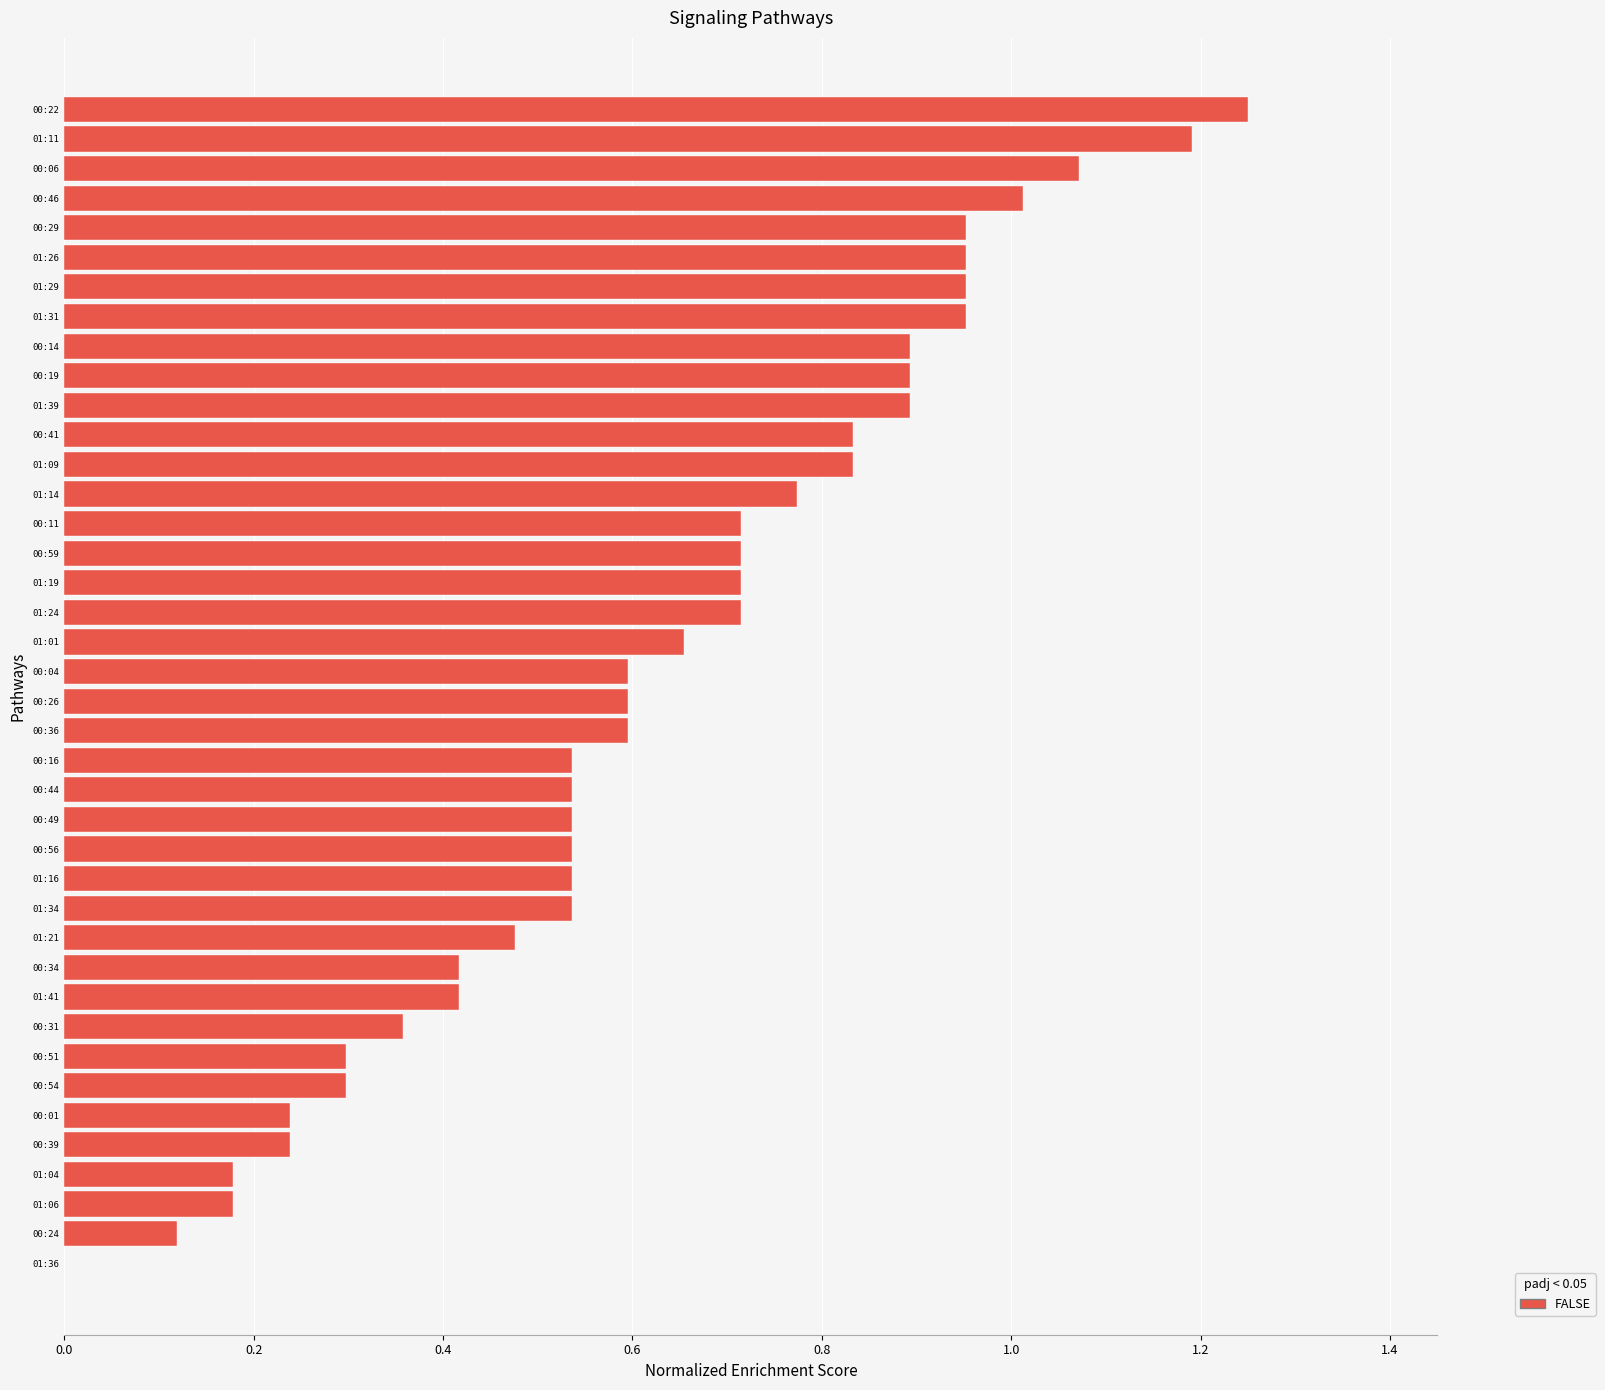

Which category has the highest value across all series?

00:22